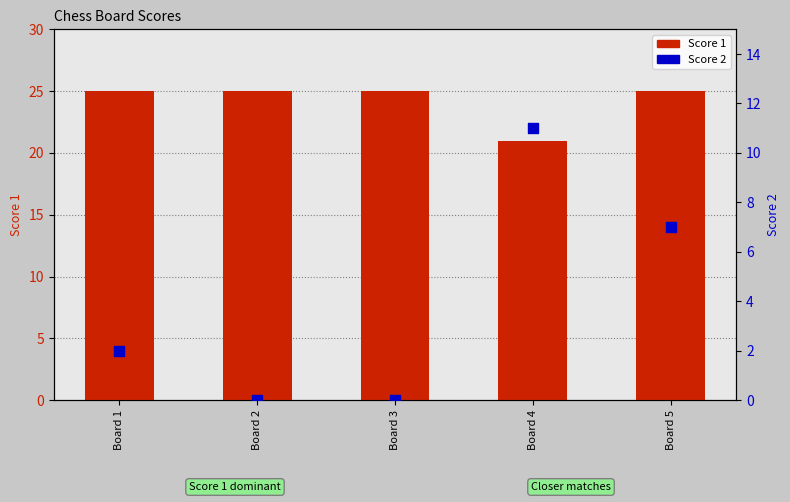

What are all the series names shown in the legend?

Score 1, Score 2